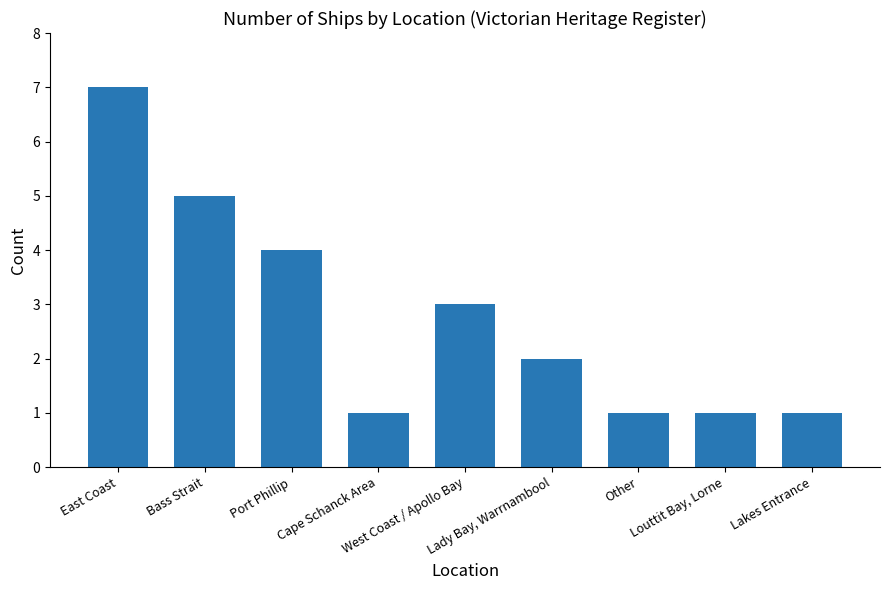

What is the change in value from West Coast / Apollo Bay to Louttit Bay, Lorne?

-2